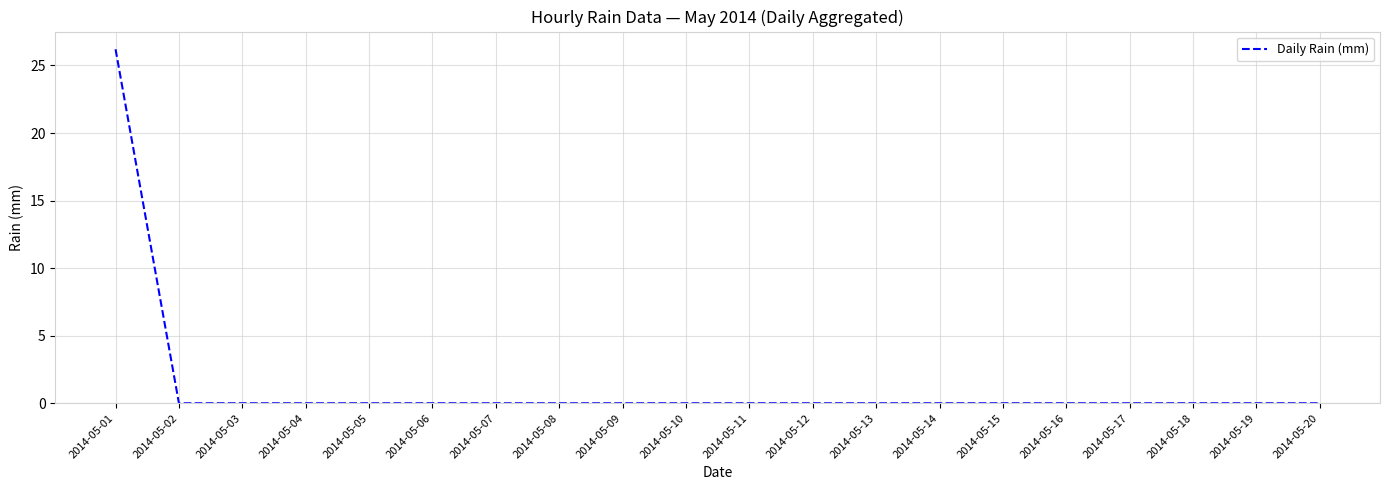

What is the maximum value shown in the chart?

26.2